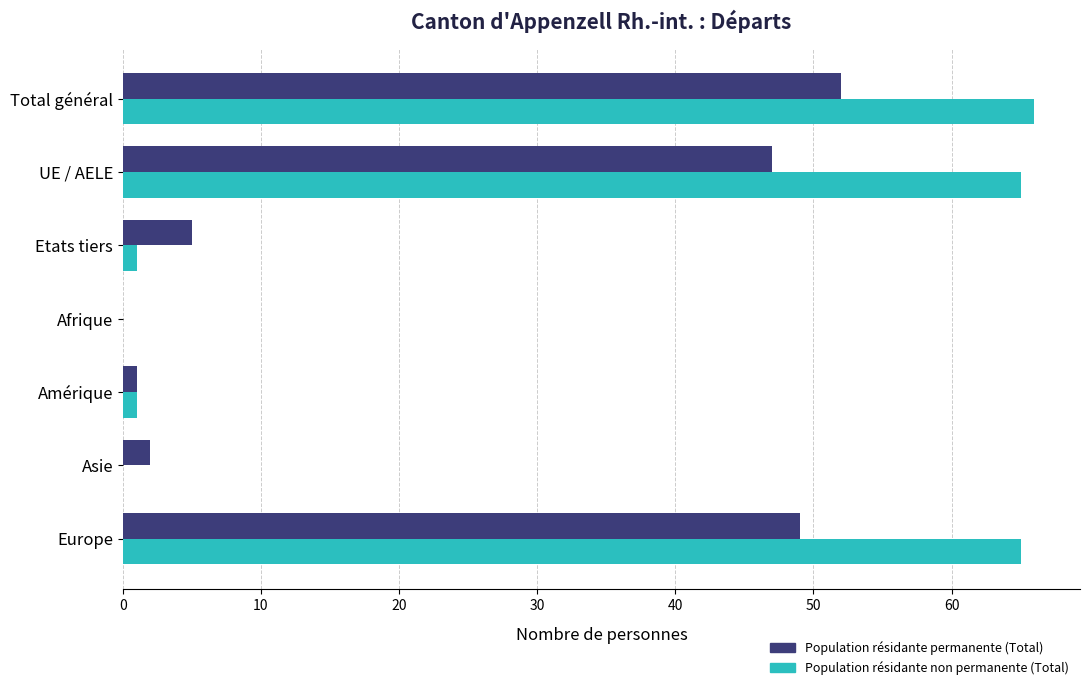

Which category has the highest value in the Population résidante permanente (Total) series?

Total général